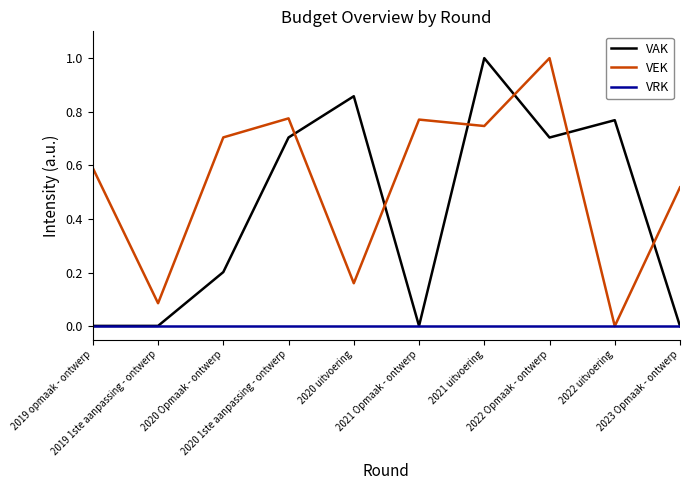

Does the chart display data point markers on the line(s)?

No